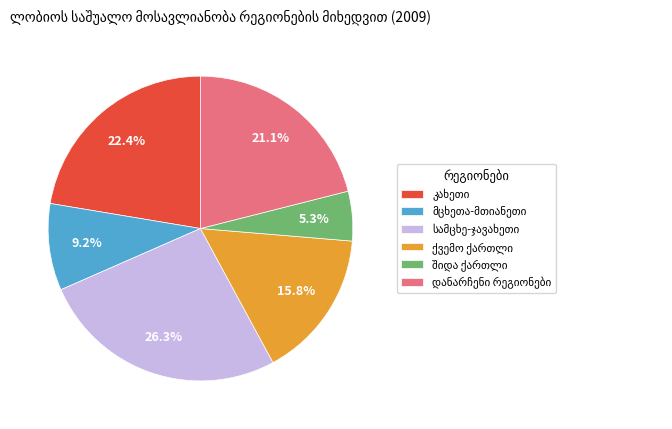

Does any single category account for the majority?

No